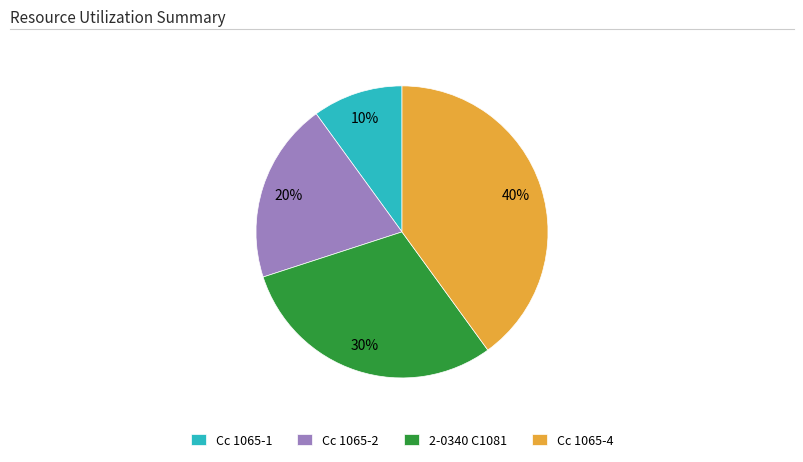

Is the sum of Cc 1065-4 and 2-0340 C1081 greater than half?

Yes